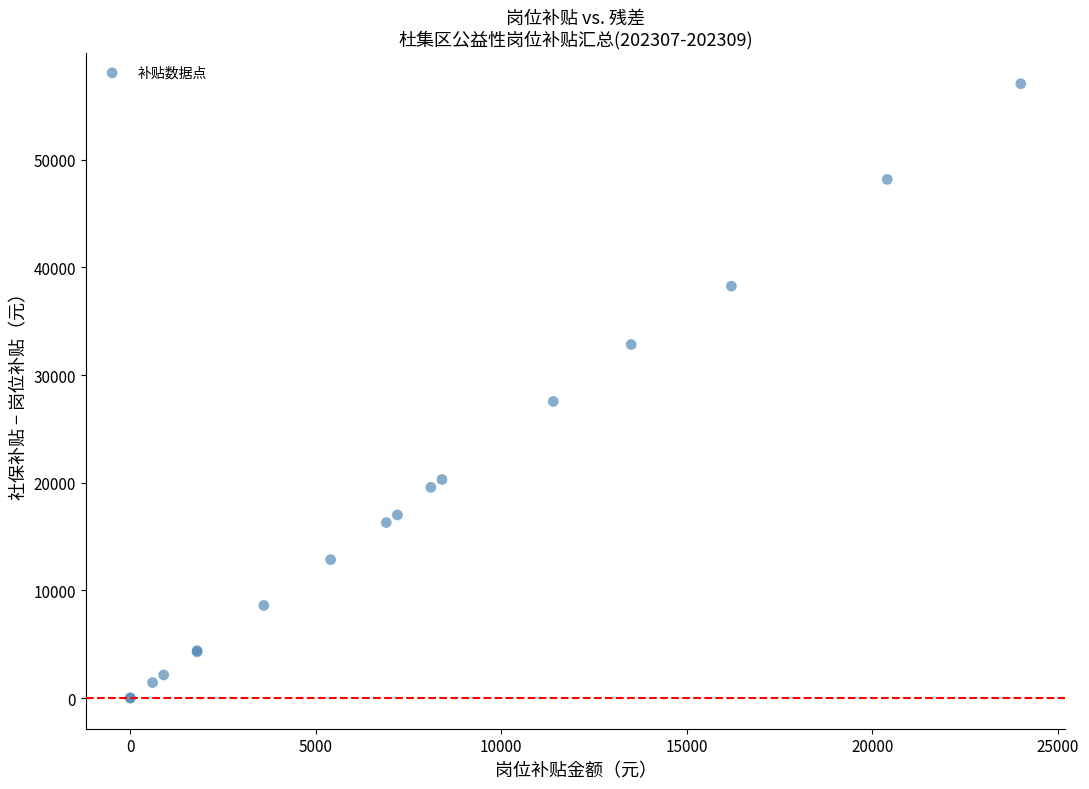

What Y value in the scatter plot is closest to 28528?

27543.9